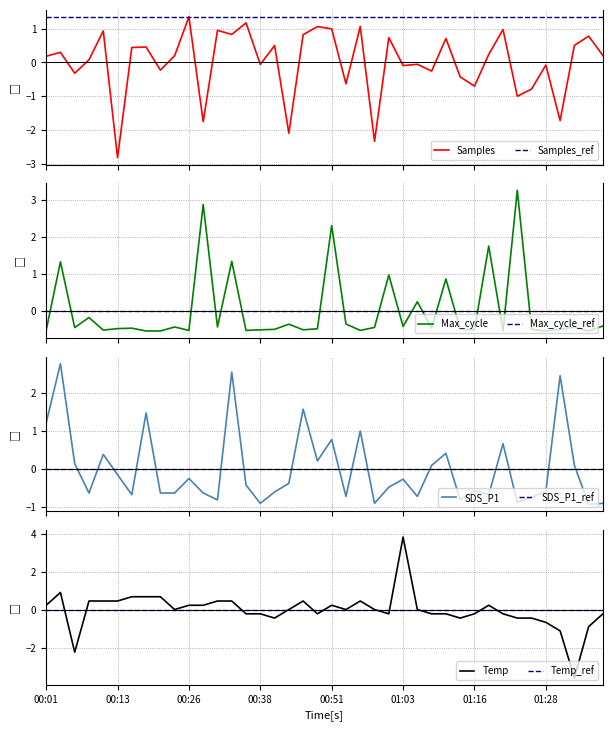

Reading left to right, extract all data points from this chart.

Samples: 0.2	0.3	-0.3	0.1	0.9	-2.8	0.4	0.5	-0.2	0.2	1.3	-1.8	0.9	0.8	1.2	-0.1	0.5	-2.1	0.8	1.1	1.0	-0.6	1.1	-2.3	0.7	-0.1	-0.1	-0.3	0.7	-0.4	-0.7	0.2	1.0	-1.0	-0.8	-0.1	-1.7	0.5	0.8	0.2
Max_cycle: -0.5	1.3	-0.5	-0.2	-0.5	-0.5	-0.5	-0.6	-0.6	-0.4	-0.5	2.9	-0.4	1.3	-0.5	-0.5	-0.5	-0.4	-0.5	-0.5	2.3	-0.4	-0.5	-0.5	1.0	-0.4	0.2	-0.5	0.9	-0.5	-0.5	1.8	-0.6	3.3	-0.5	-0.6	-0.5	-0.4	-0.6	-0.4
SDS_P1: 1.2	2.8	0.1	-0.6	0.4	-0.1	-0.7	1.5	-0.6	-0.6	-0.2	-0.6	-0.8	2.5	-0.4	-0.9	-0.6	-0.4	1.6	0.2	0.8	-0.7	1.0	-0.9	-0.5	-0.3	-0.7	0.1	0.4	-0.8	-0.6	-0.7	0.7	-0.9	-0.7	-0.6	2.5	0.1	-0.9	-0.9
Temp: 0.3	0.9	-2.2	0.5	0.5	0.5	0.7	0.7	0.7	0.0	0.3	0.3	0.5	0.5	-0.2	-0.2	-0.4	0.0	0.5	-0.2	0.3	0.0	0.5	0.0	-0.2	3.8	0.0	-0.2	-0.2	-0.4	-0.2	0.3	-0.2	-0.4	-0.4	-0.6	-1.1	-3.6	-0.9	-0.2